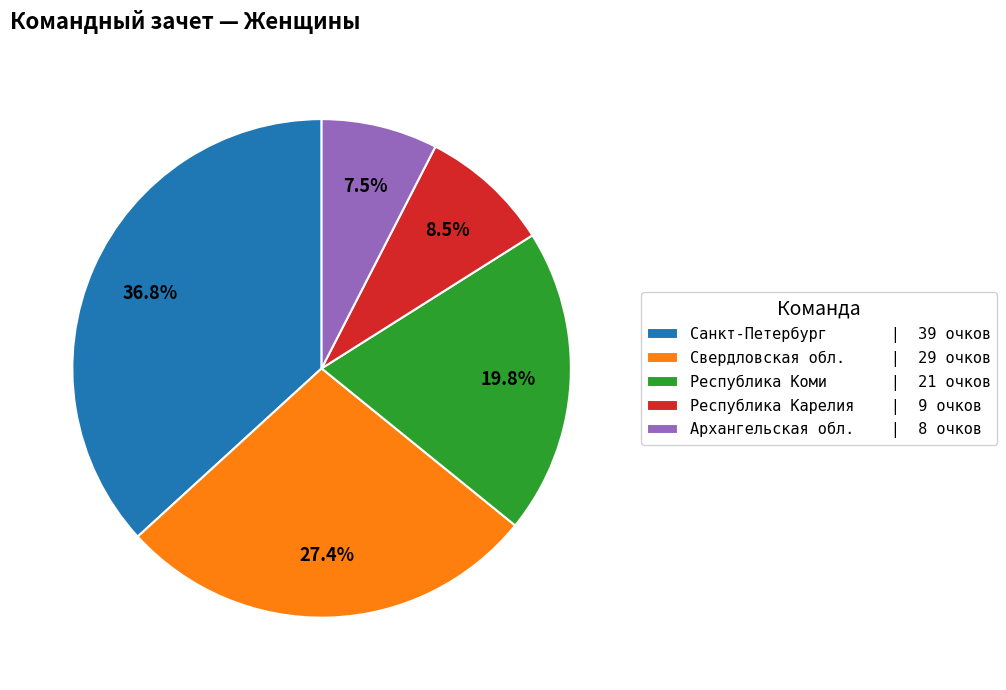

Which category has the smallest portion of the pie?

Архангельская обл.